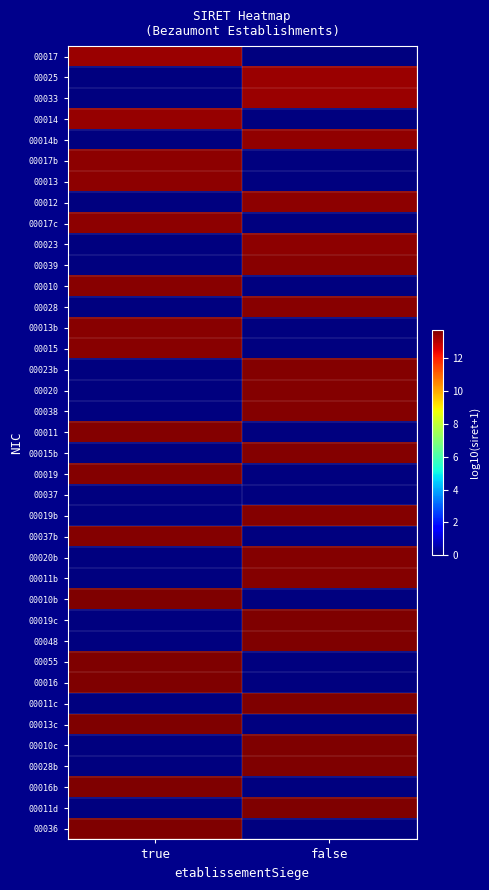

What is the greatest value displayed?

13.7